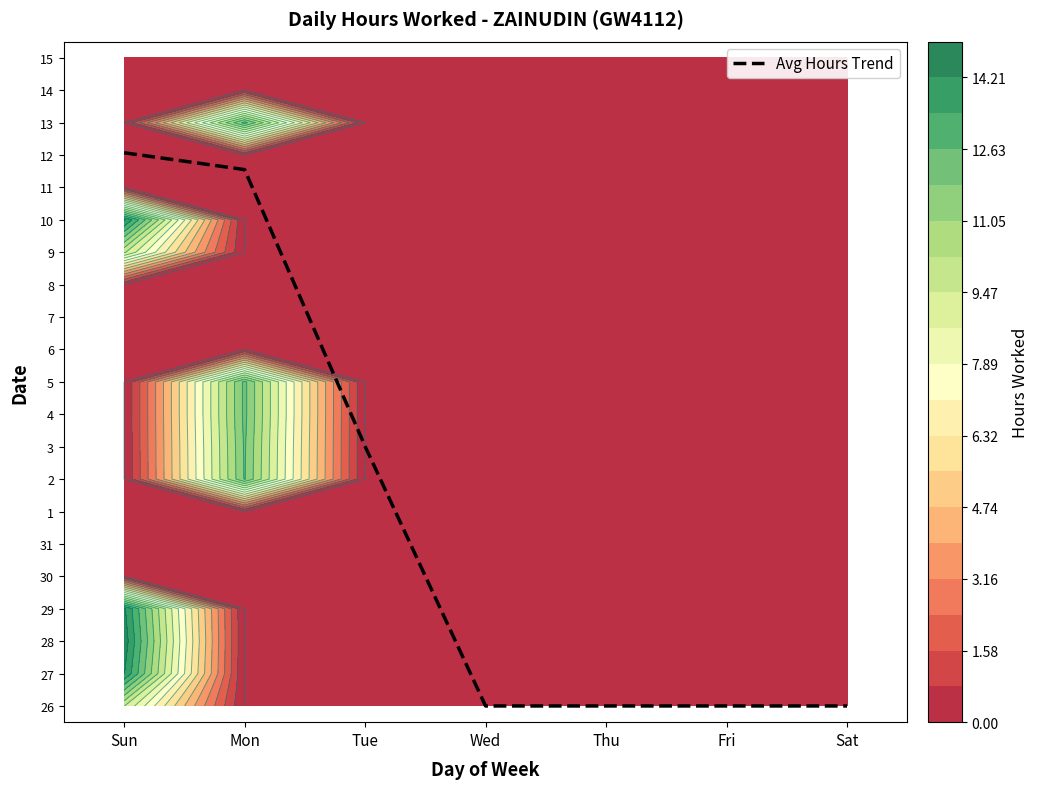

Which has a higher value, Sat or Thu?

Sat